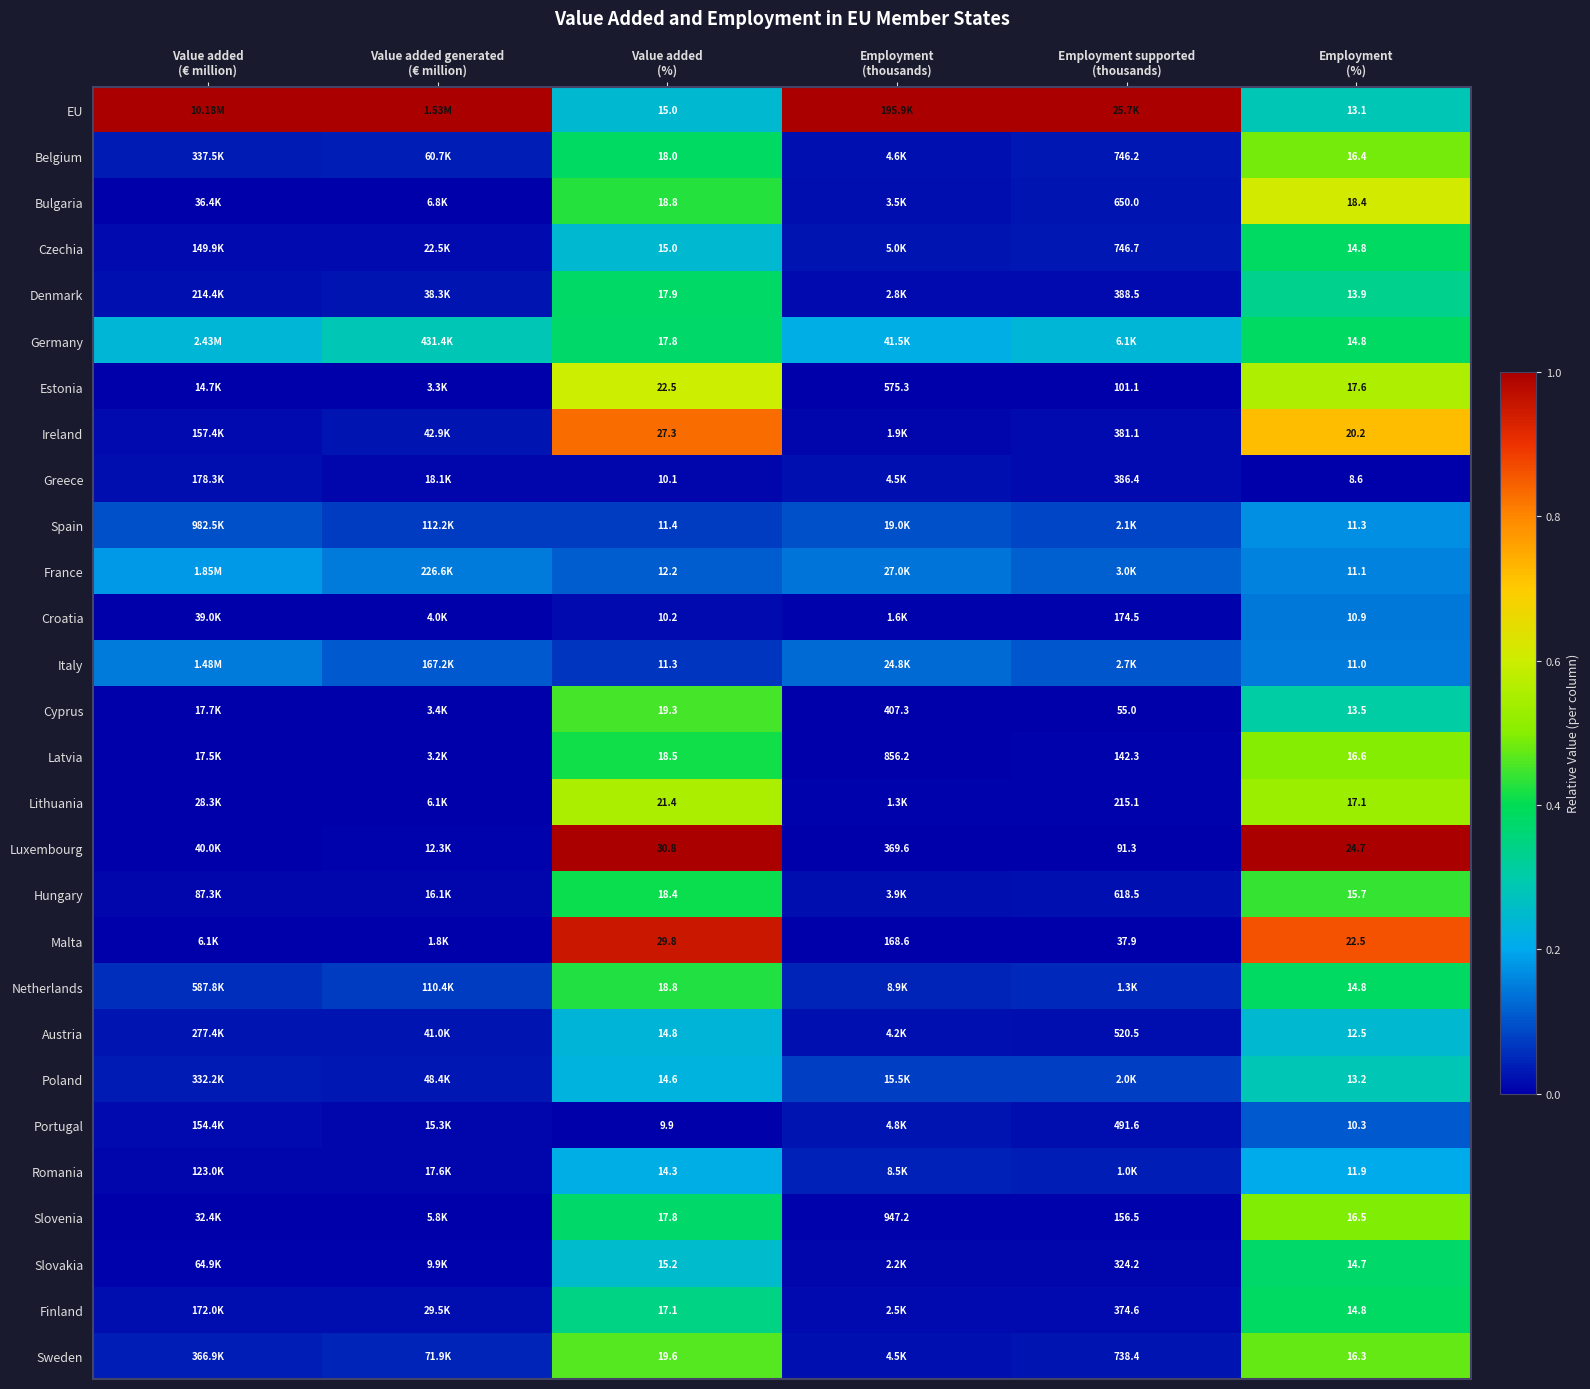

Rank the series by their maximum value, from highest to lowest.

EU, Luxembourg, Malta, Ireland, Bulgaria, Estonia, Lithuania, Latvia, Slovenia, Belgium, Sweden, Cyprus, Hungary, Netherlands, Czechia, Finland, Germany, Denmark, Slovakia, Poland, Austria, Romania, France, Spain, Italy, Croatia, Portugal, Greece